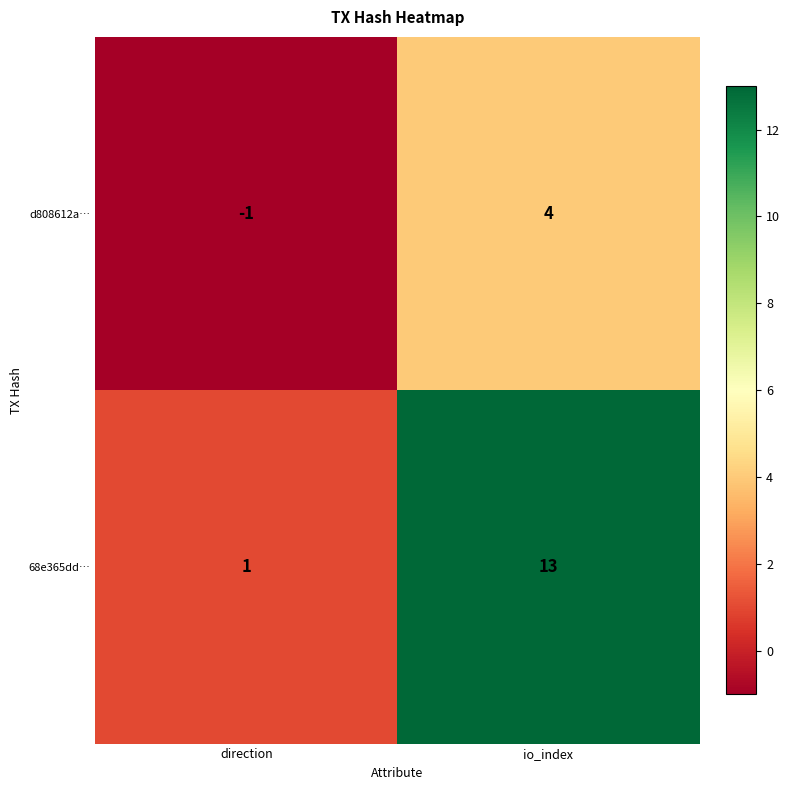

The 68e365dd… series shows 0 at direction. True or false?

False